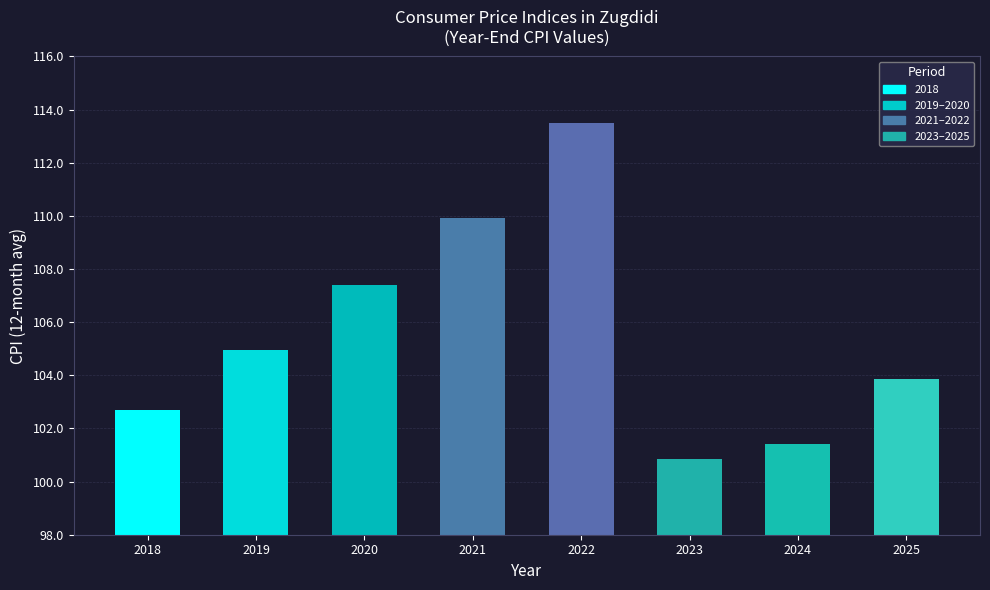

What is the ratio of the value at 2023 to the value at 2018?

1.0